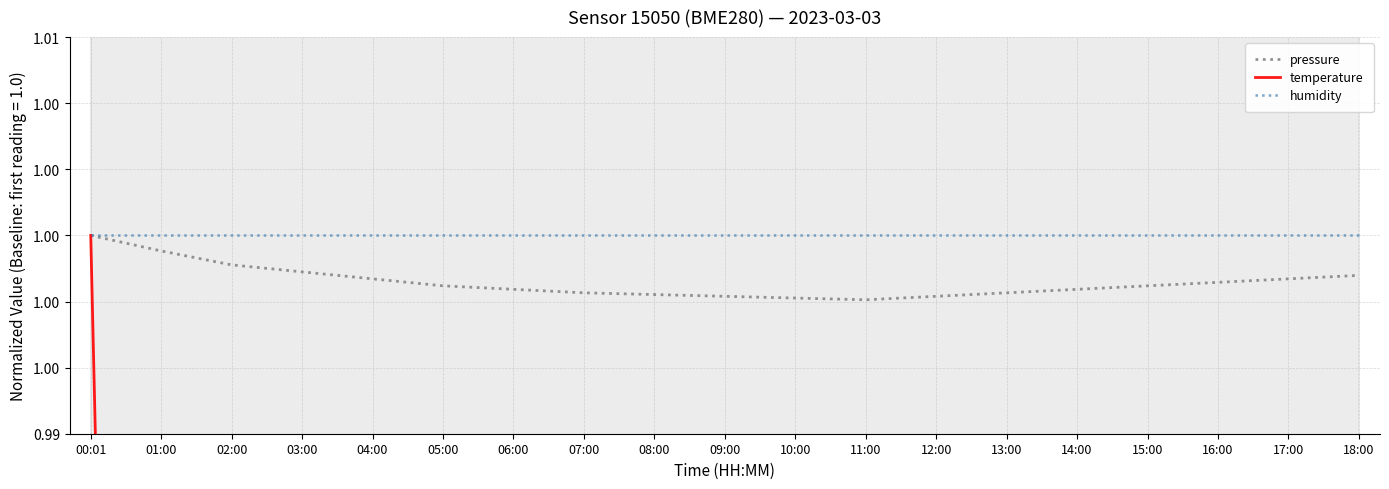

How many distinct data groups are displayed?

3